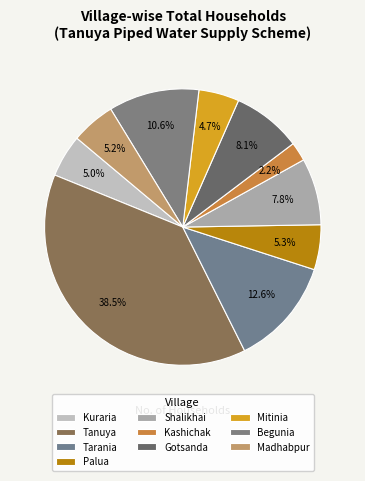

To the nearest percent, what is the combined percentage of Gotsanda and Tarania?

21%